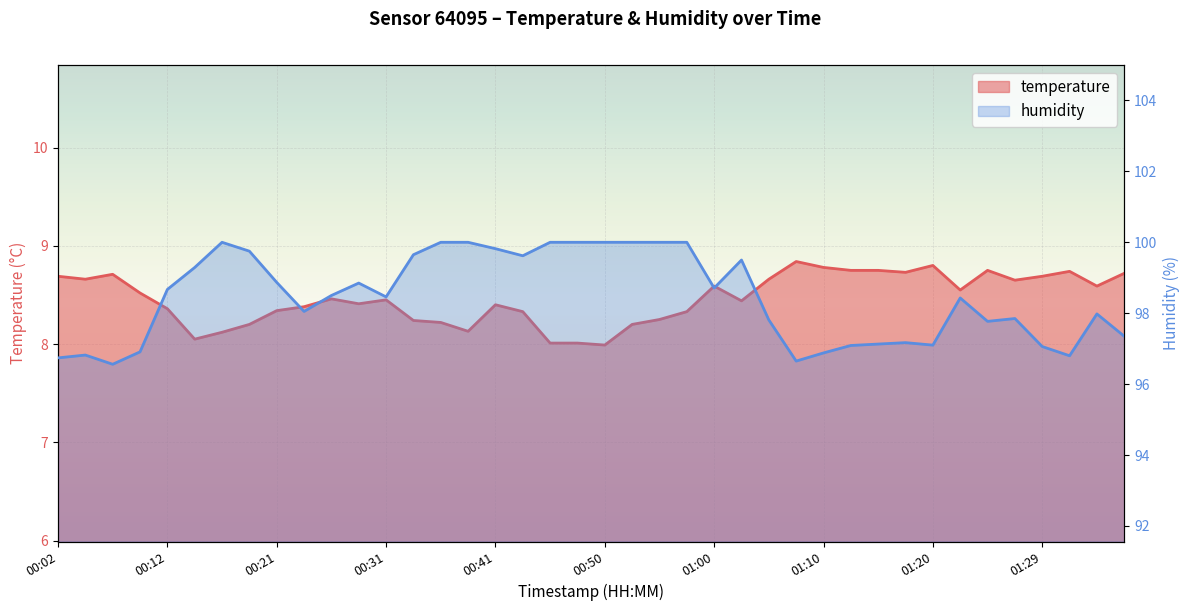

Between 00:16 and 01:20, which series saw the biggest shift?

humidity